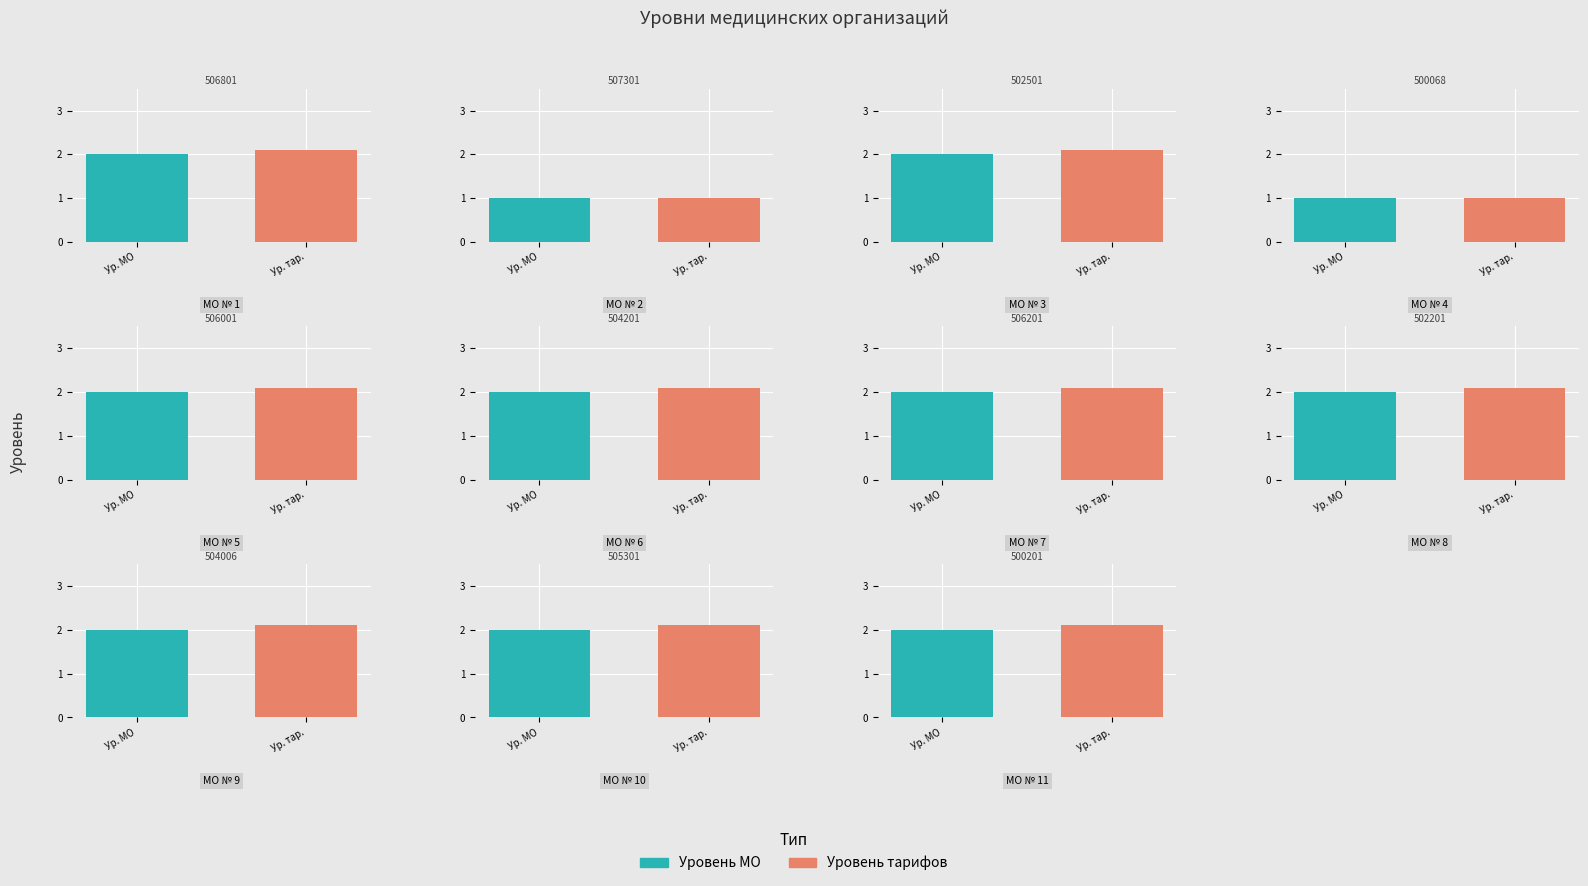

Are the bars horizontal?

No